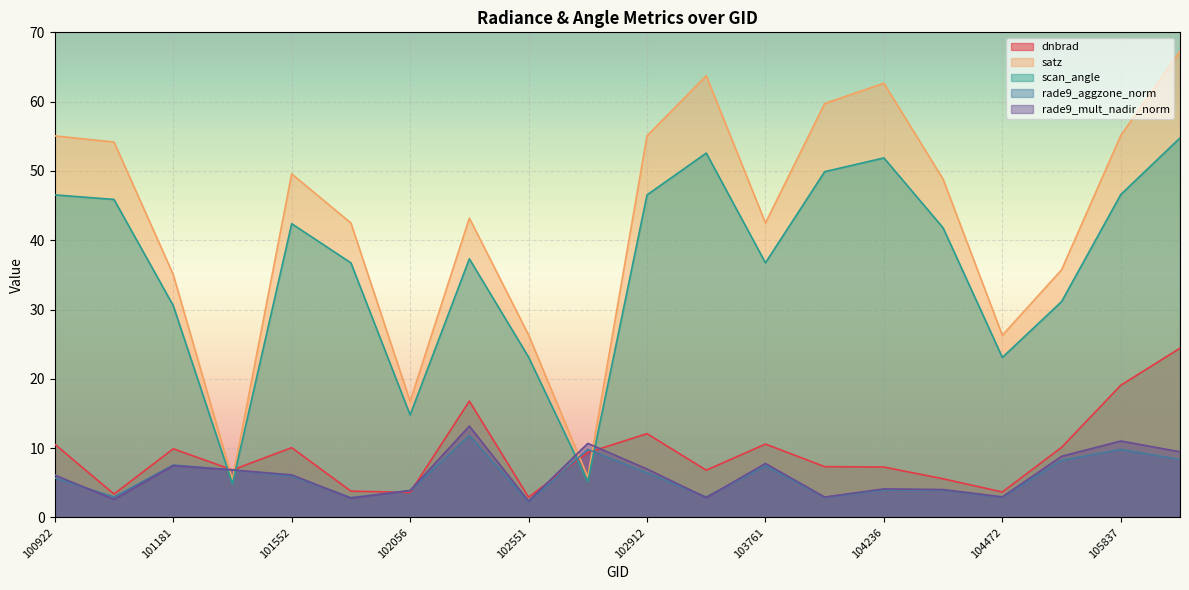

What is the spread (max minus min) of values at 102671?

5.5